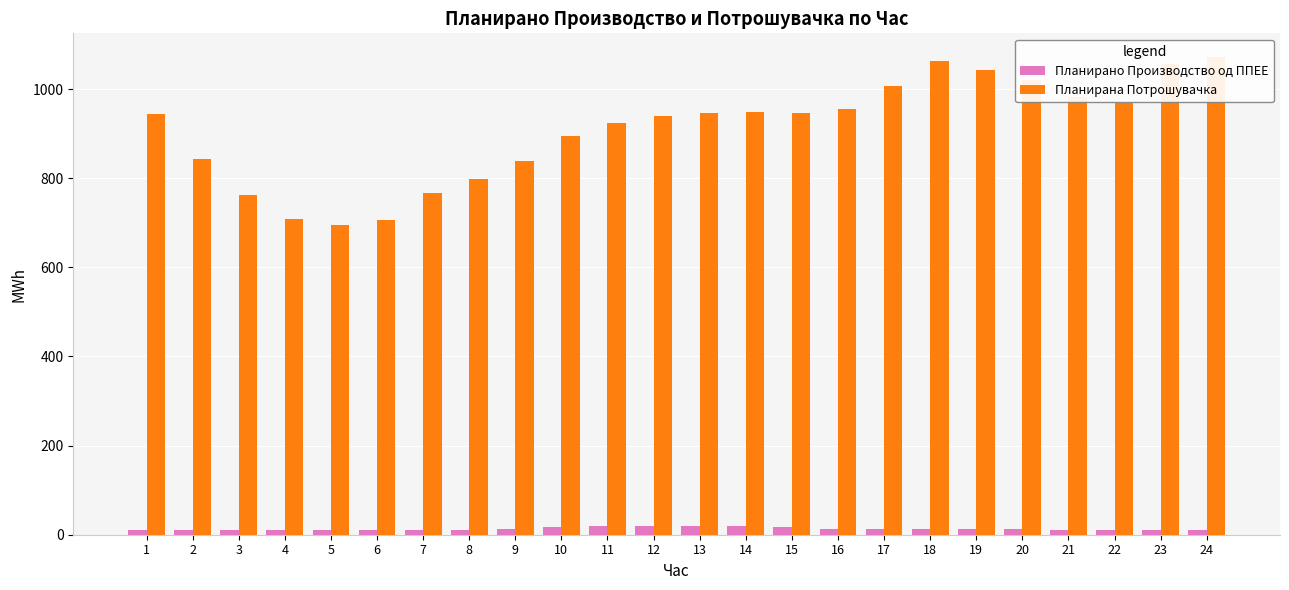

Is the value of Планирано Производство од ППЕЕ at 1 greater than the value of Планирана Потрошувачка at 13?

No